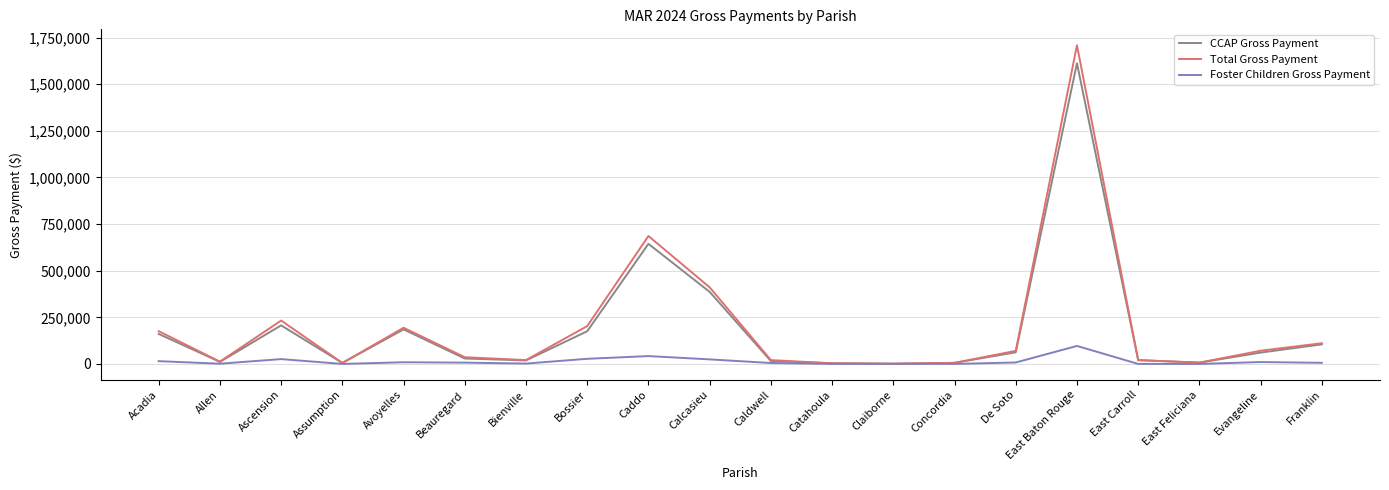

Which series changed the most between Caddo and Catahoula?

Total Gross Payment